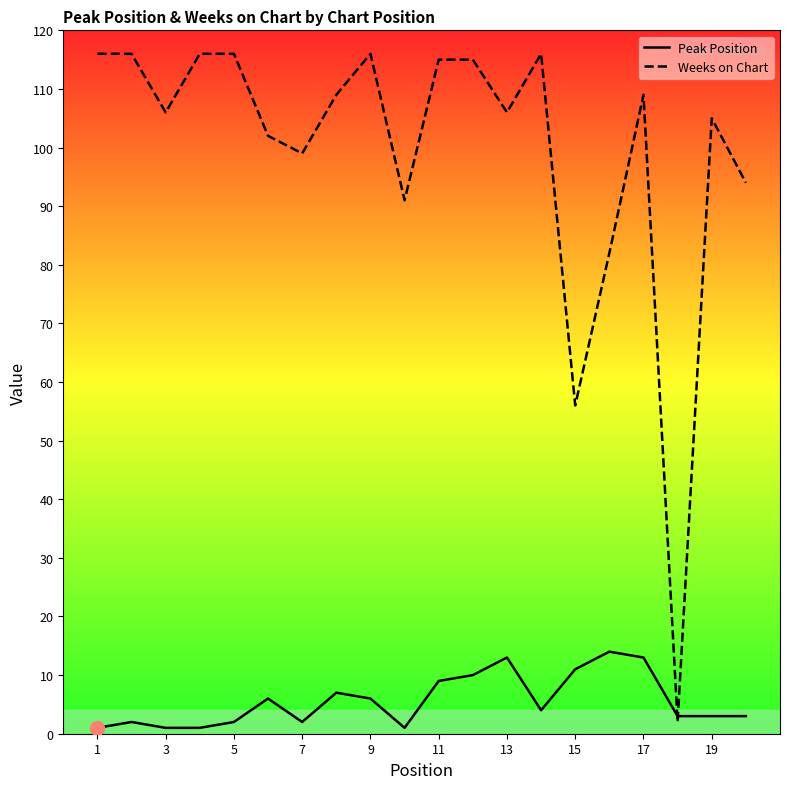

Is this an area chart (filled region under the line)?

No